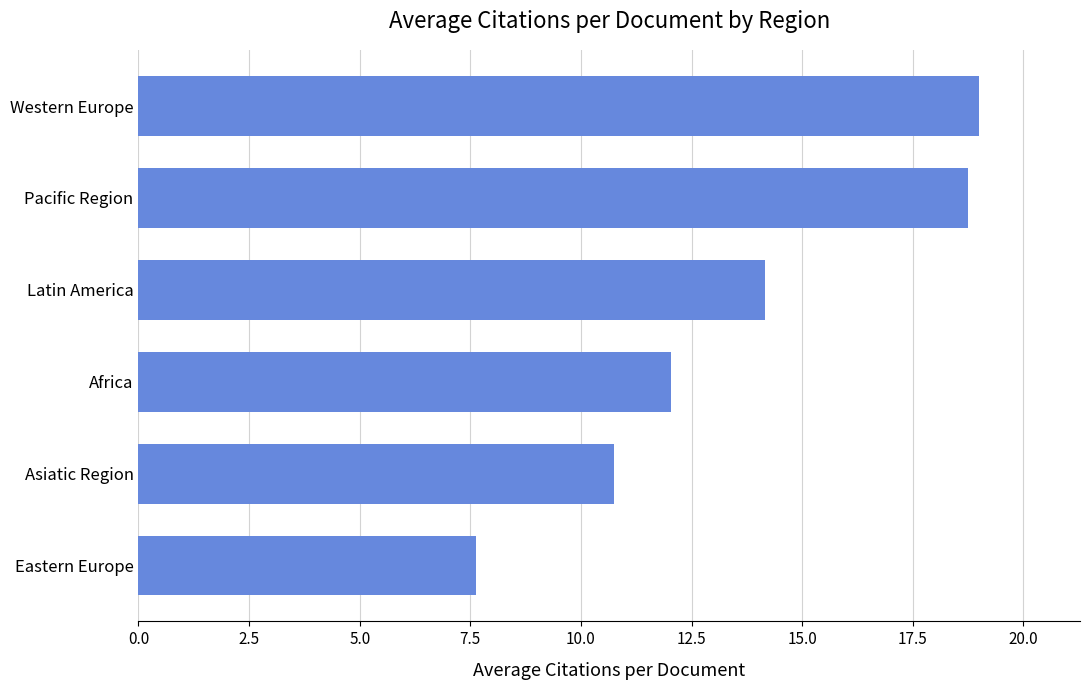

What is the difference between the values at Eastern Europe and Western Europe?

11.4